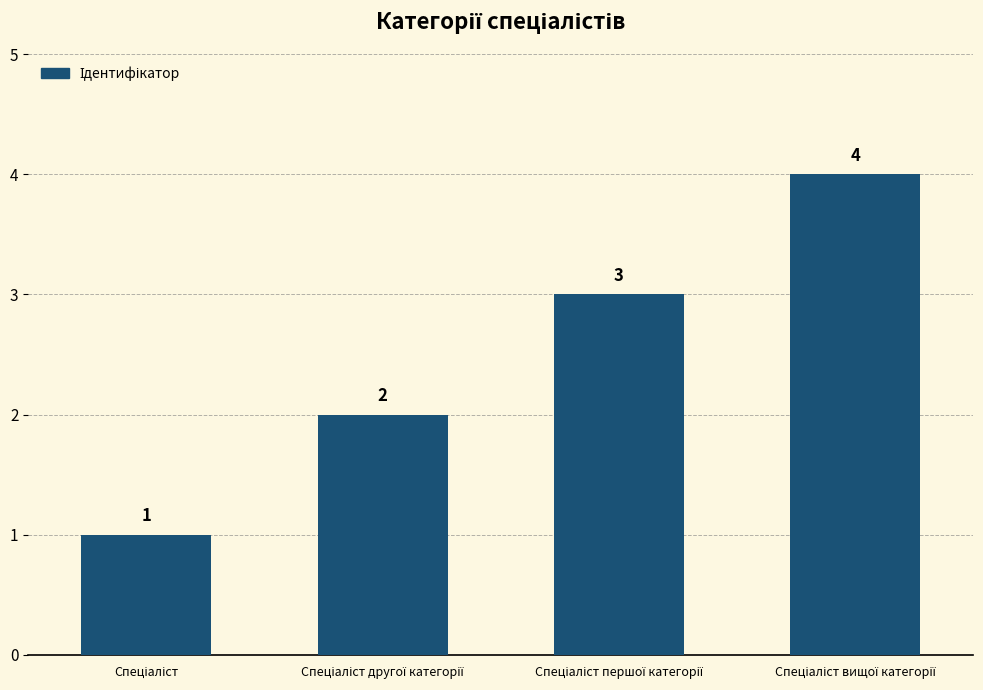

What is the sum of all values?

10